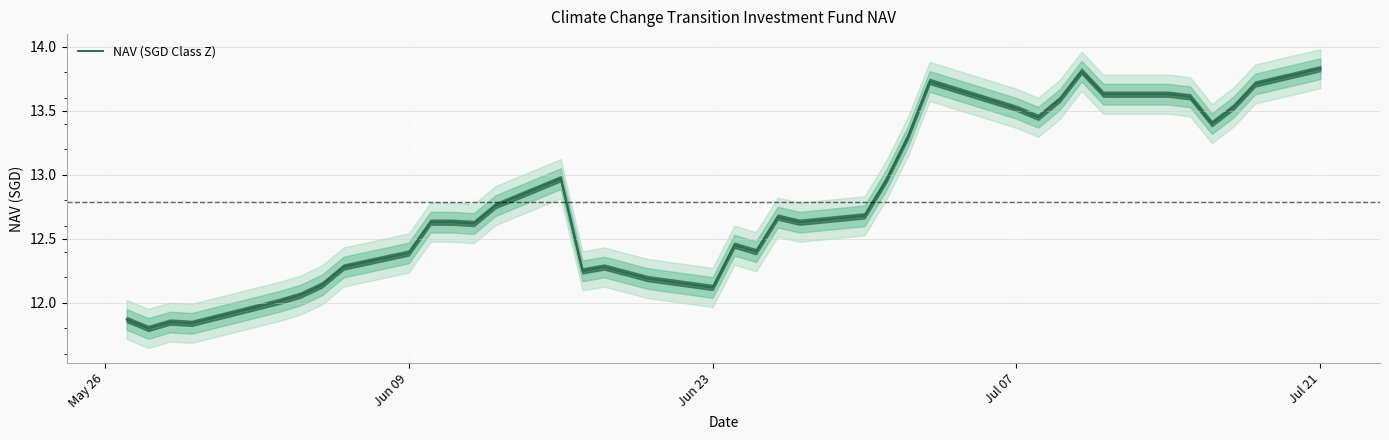

The NAV (SGD Class Z) series shows 12.4 at Jun 09. True or false?

True